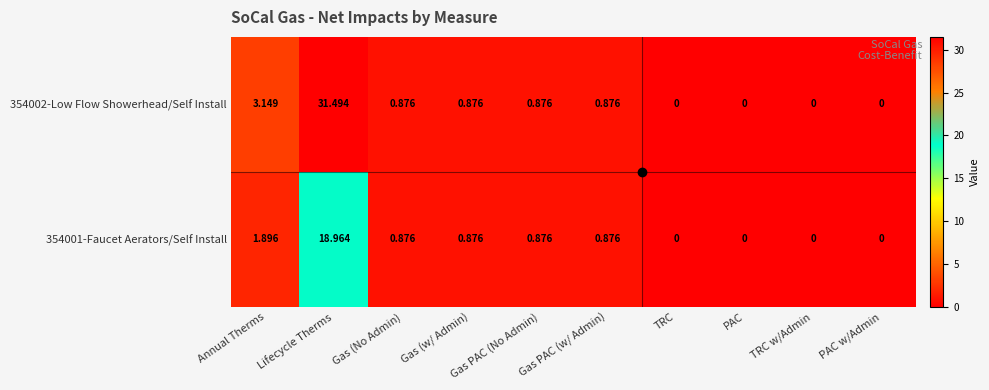

How many data points in 354002-Low Flow Showerhead/Self Install are above 0?

6